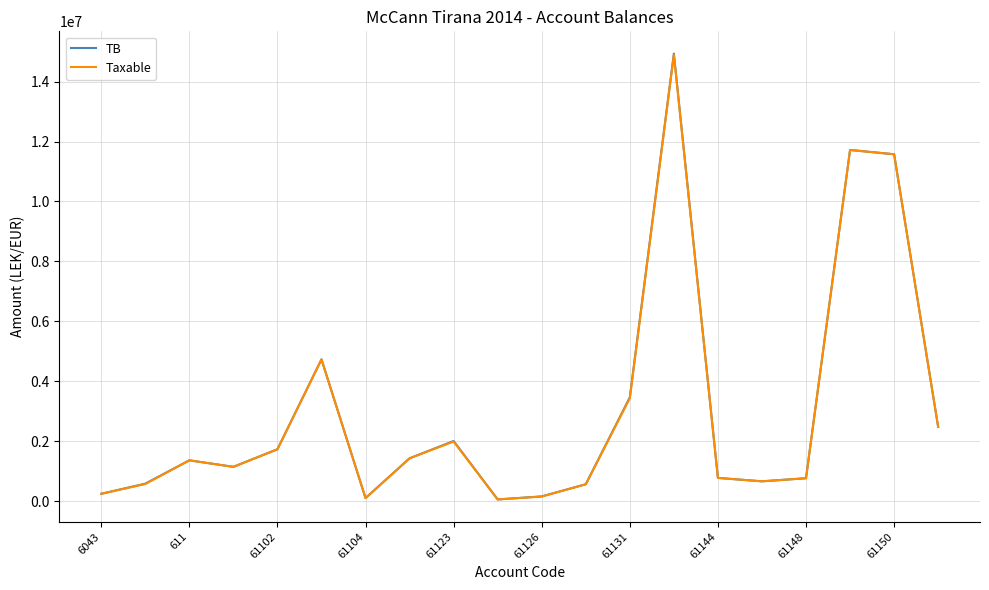

Which series has the widest spread of values?

TB